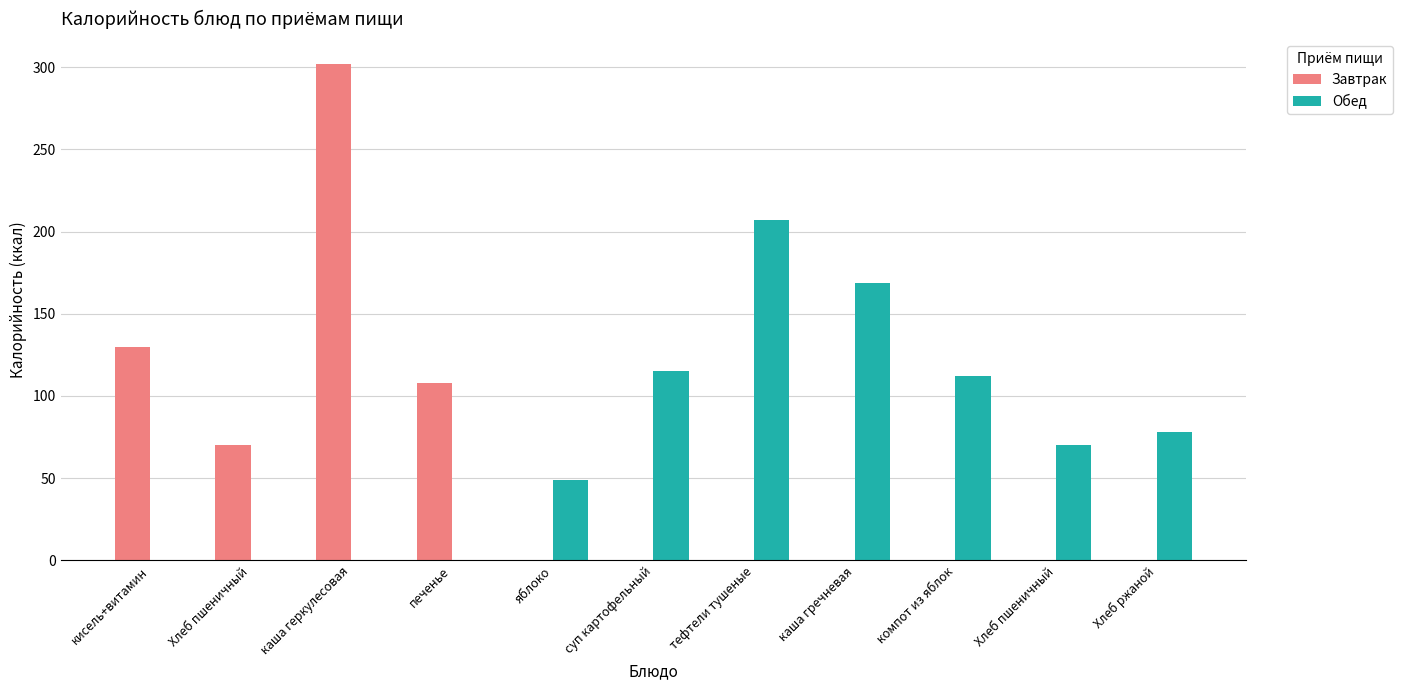

Reading left to right, extract all data points from this chart.

Завтрак: кисель+витамин=130	Хлеб пшеничный=70	каша геркулесовая=302	печенье=108	яблоко=0	суп картофельный=0	тефтели тушеные=0	каша гречневая=0	компот из яблок=0	Хлеб пшеничный=0	Хлеб ржаной=0
Обед: кисель+витамин=0	Хлеб пшеничный=0	каша геркулесовая=0	печенье=0	яблоко=49	суп картофельный=115	тефтели тушеные=207	каша гречневая=169	компот из яблок=112	Хлеб пшеничный=70	Хлеб ржаной=78